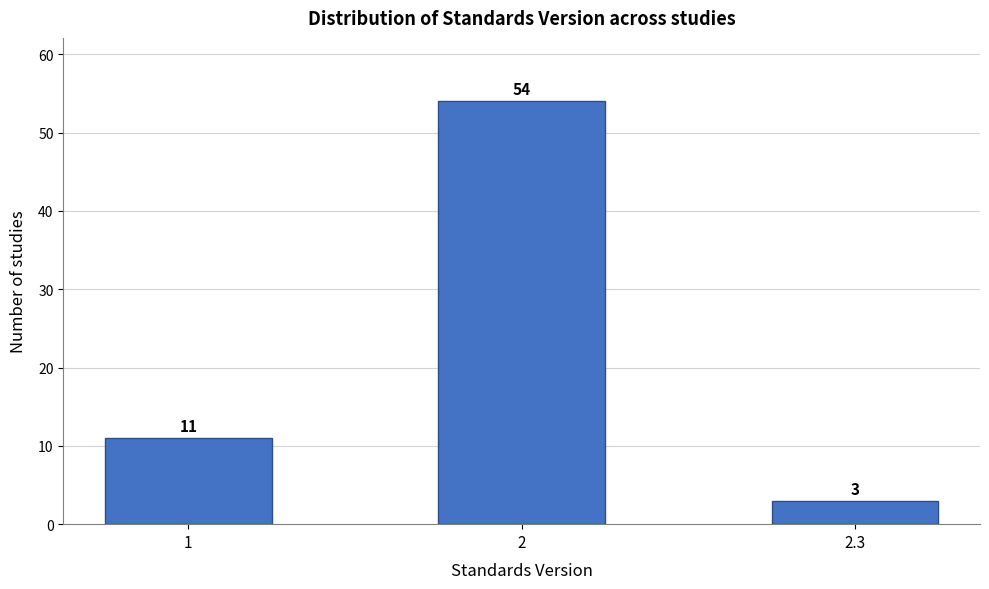

Reading left to right, list all the values displayed in this chart.

11	54	3